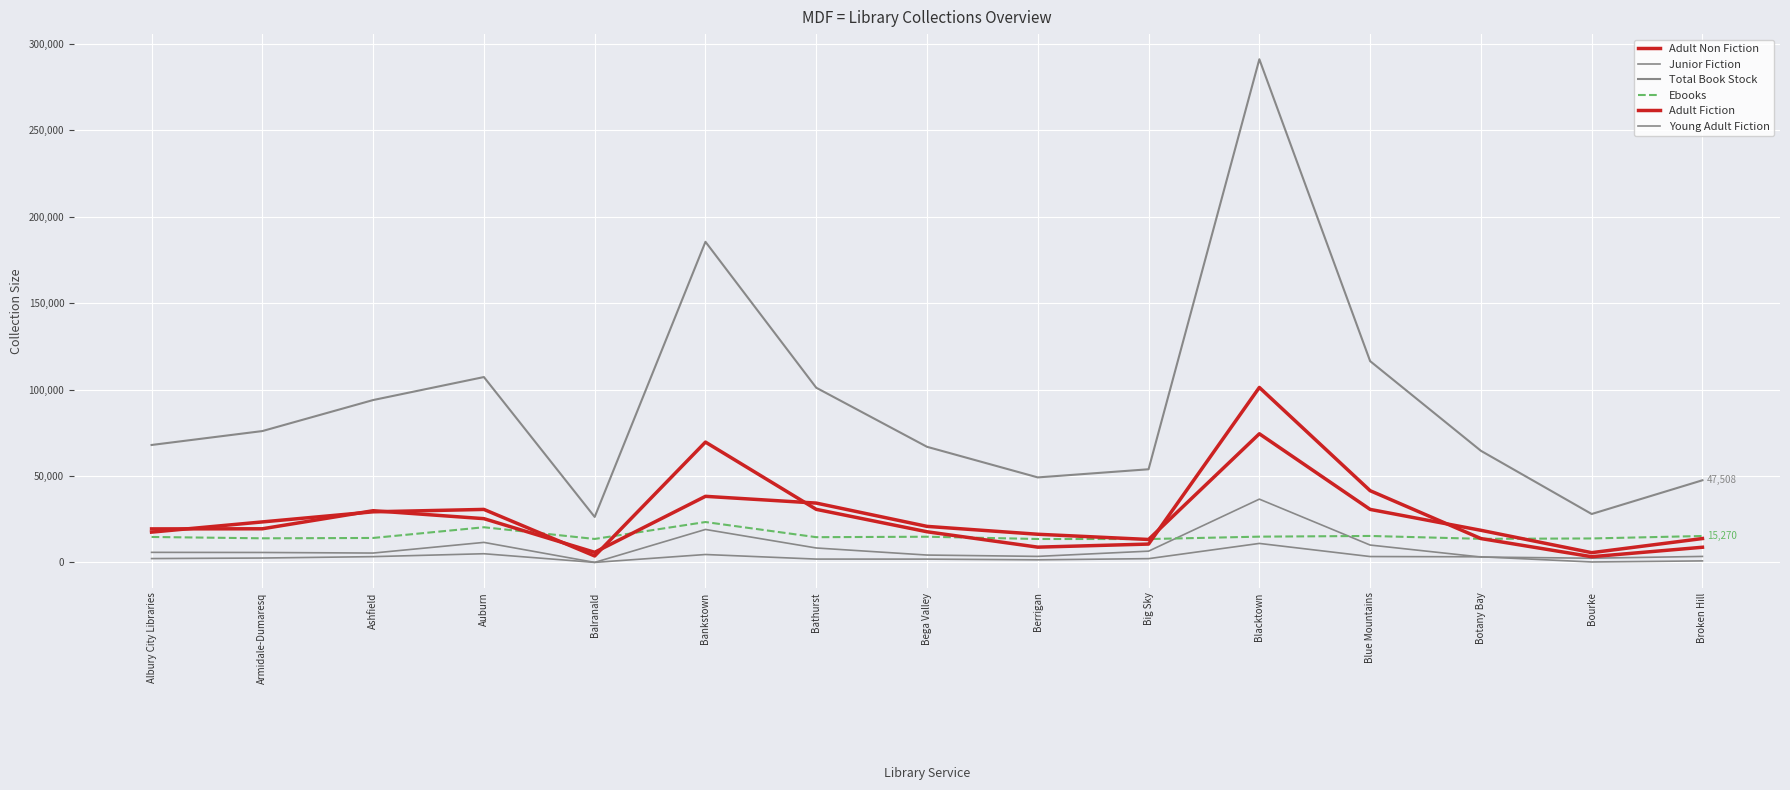

At which label does Adult Non Fiction reach its peak?

Blacktown